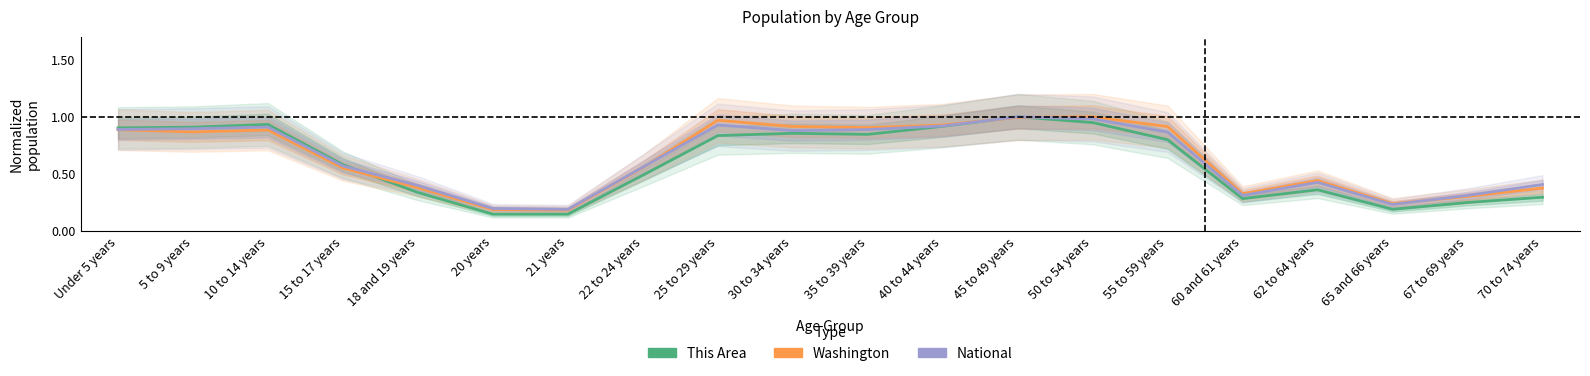

How many intersections are there between Washington and National?

4